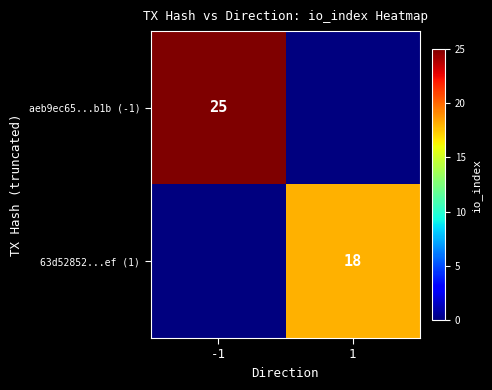

Which has a higher value, 1 or -1?

-1